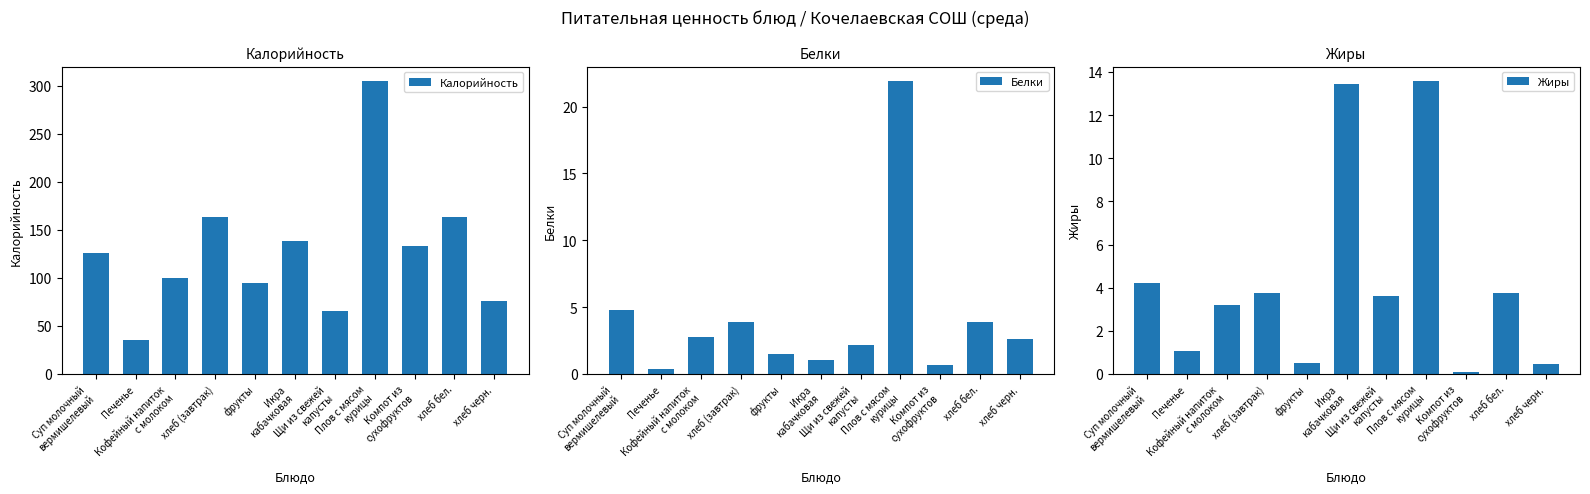

What is the label of the 2nd bar from the left?

Печенье